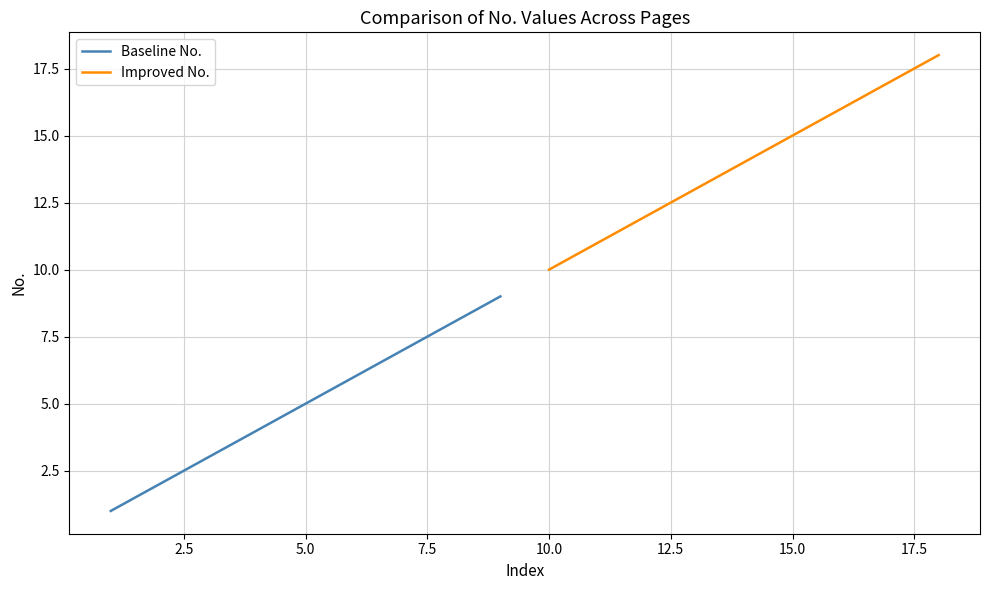

Which series has the largest total across all categories?

Improved No.